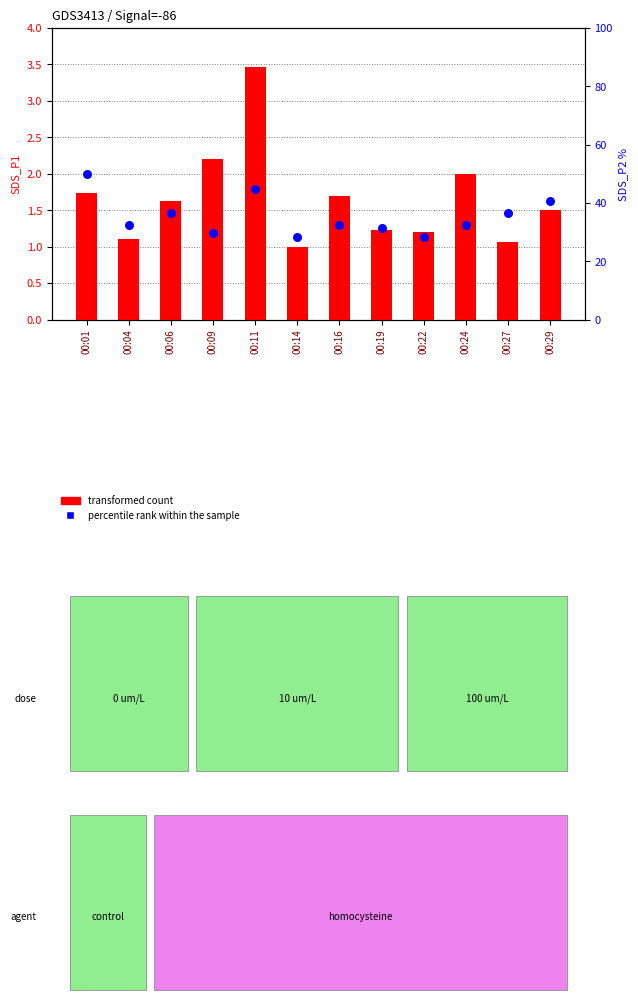

What are all the series names shown in the legend?

transformed count, percentile rank within the sample